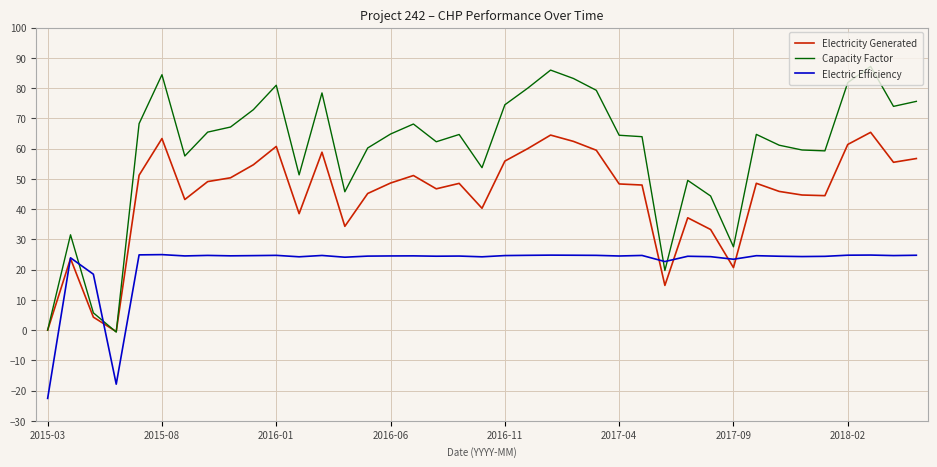

What is the smallest value displayed?

-22.6